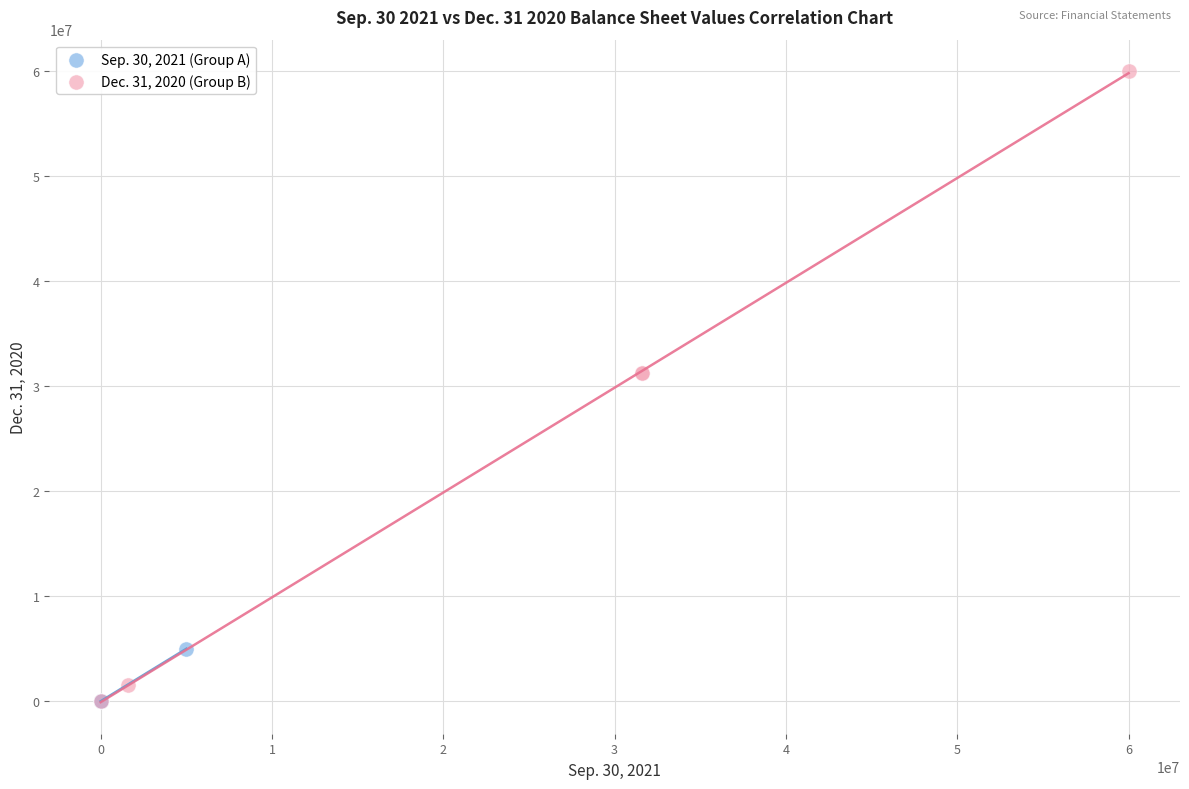

Which series has the largest Y range (max minus min)?

Dec. 31, 2020 (Group B)